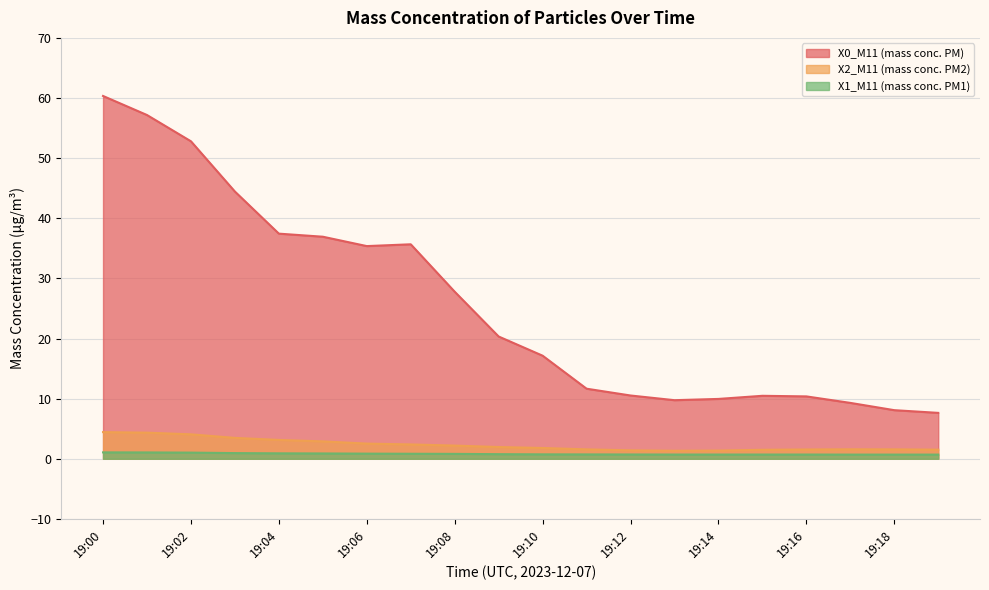

What is the smallest value displayed?

0.7